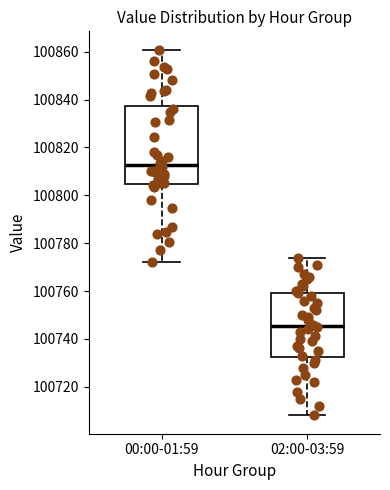

Where is the upper edge of the box for 00:00-01:59 on the y-axis? The values are not printed on the chart, so give them approximately, as read against the axis.

100838